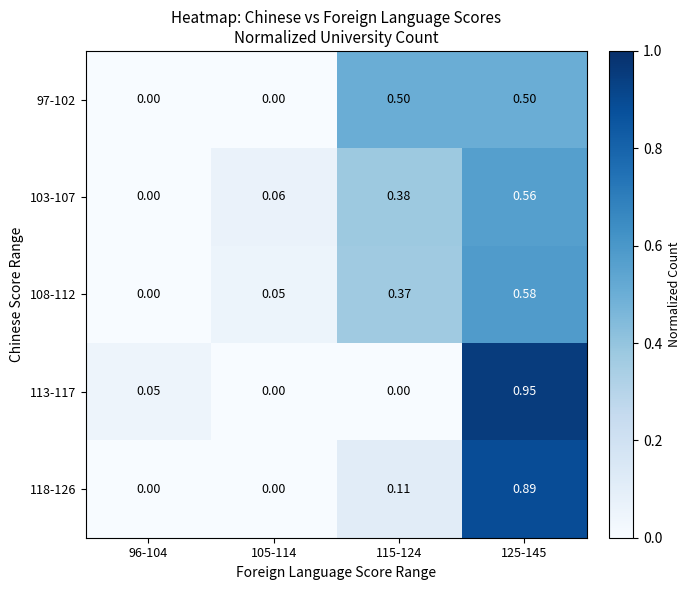

Is the value of 97-102 at 125-145 greater than the value of 103-107 at 115-124?

Yes